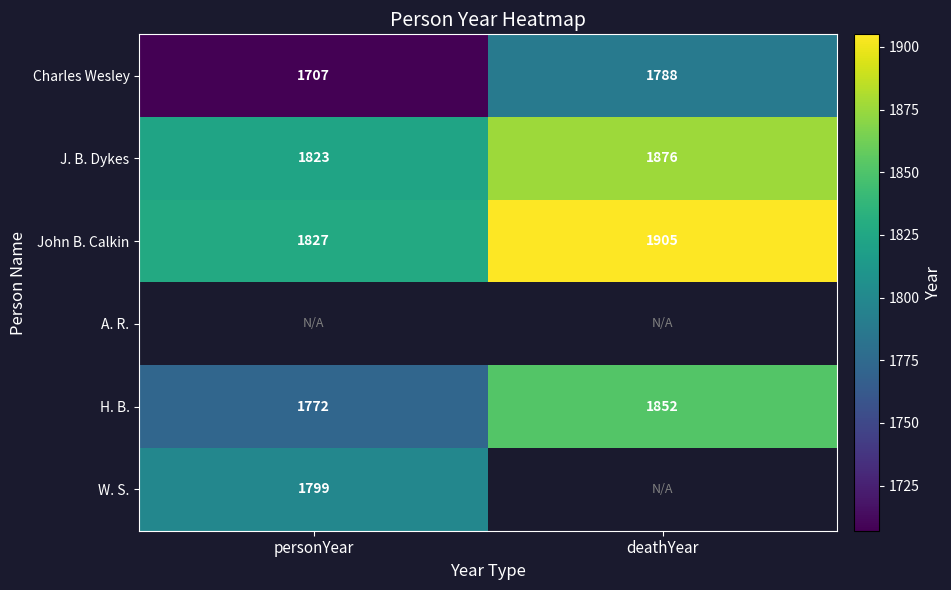

Is the value of H. B. at deathYear greater than the value of J. B. Dykes at personYear?

Yes